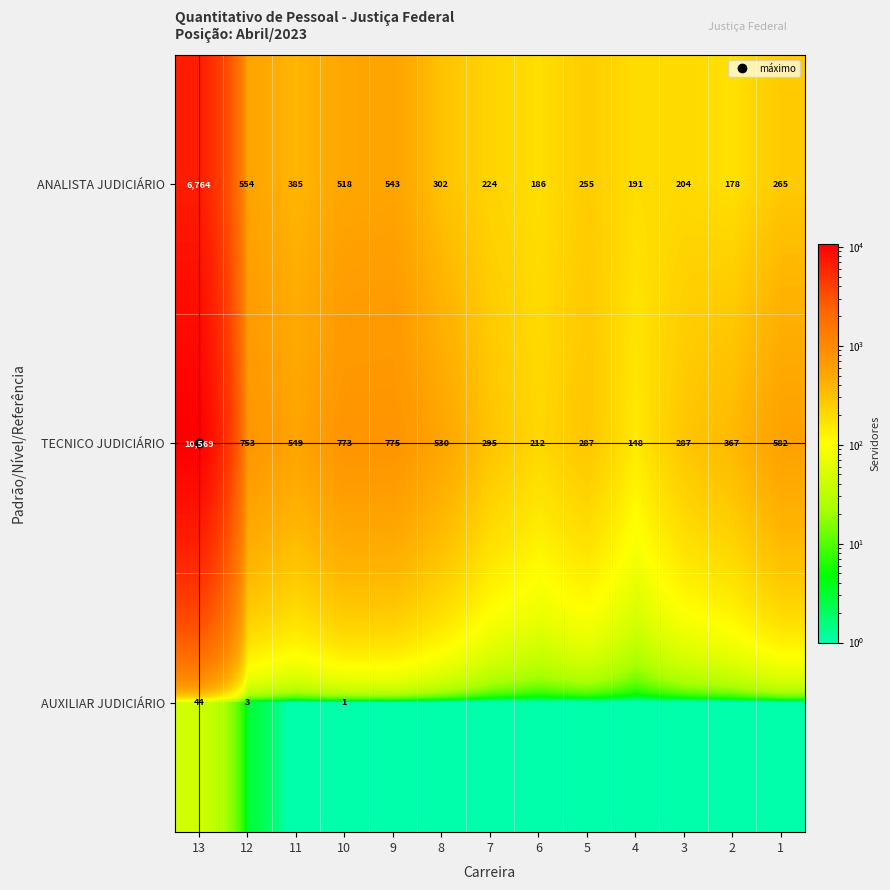

Where does the TECNICO JUDICIÁRIO series first go above 530?

13